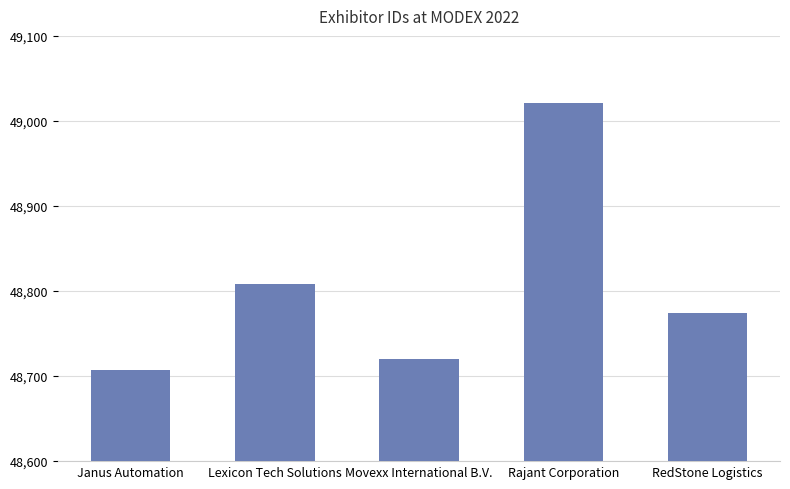

The chart shows a value of 15196 at RedStone Logistics. True or false?

False